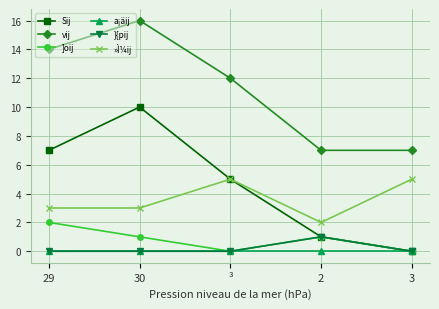

True or false: ]oij has a value of 3 at 29.

False